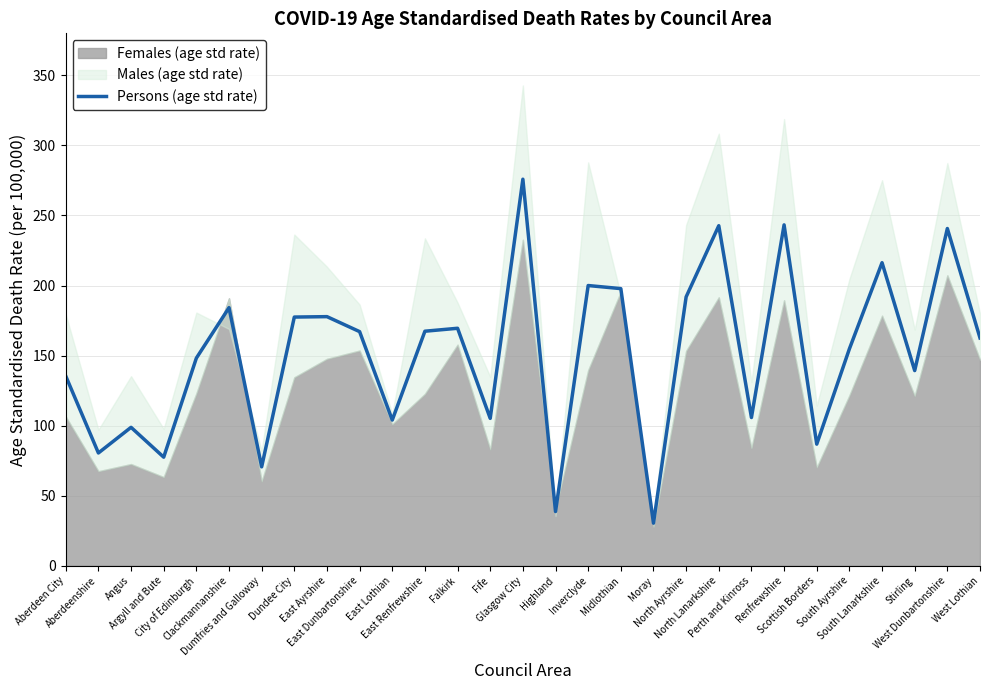

Rank the categories by value from lowest to highest.

Moray, Highland, Dumfries and Galloway, Argyll and Bute, Aberdeenshire, Scottish Borders, Angus, East Lothian, Fife, Perth and Kinross, Aberdeen City, Stirling, City of Edinburgh, South Ayrshire, West Lothian, East Dunbartonshire, East Renfrewshire, Falkirk, Dundee City, East Ayrshire, Clackmannanshire, North Ayrshire, Midlothian, Inverclyde, South Lanarkshire, West Dunbartonshire, North Lanarkshire, Renfrewshire, Glasgow City